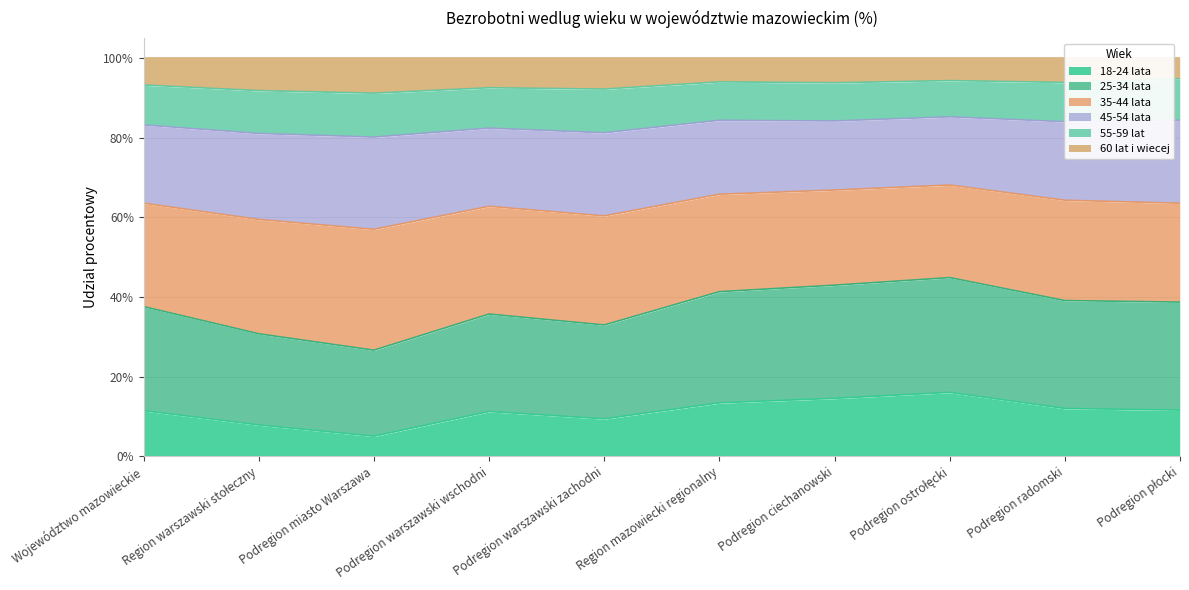

Is the value of 18-24 lata at Podregion miasto Warszawa greater than the value of 60 lat i wiecej at Podregion płocki?

No